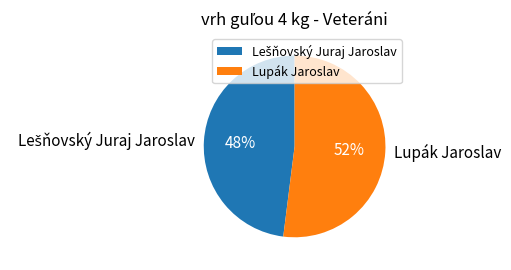

To the nearest percent, what percentage of the pie is Lupák Jaroslav?

52%